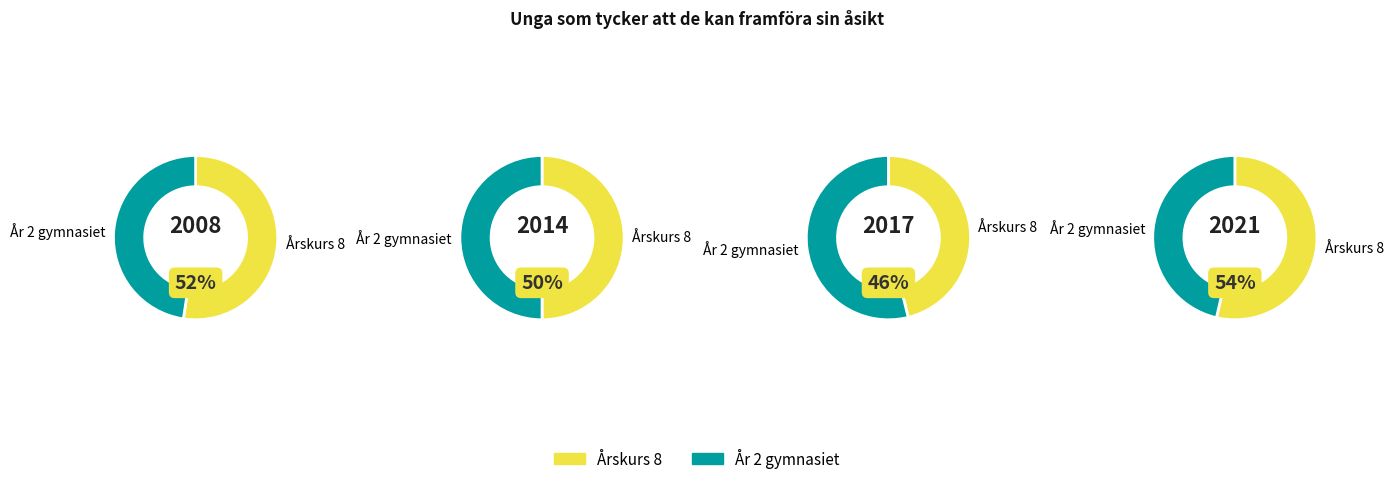

Which series has the largest range (max minus min)?

År 2 gymnasiet